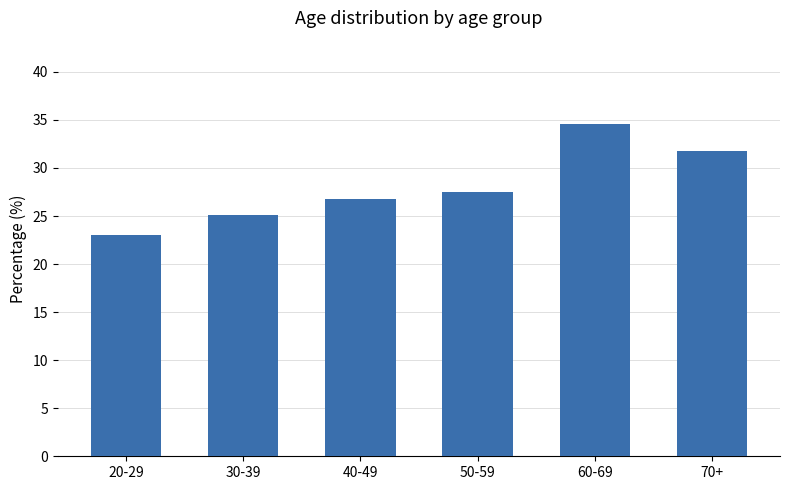

How many bars are there in total?

6